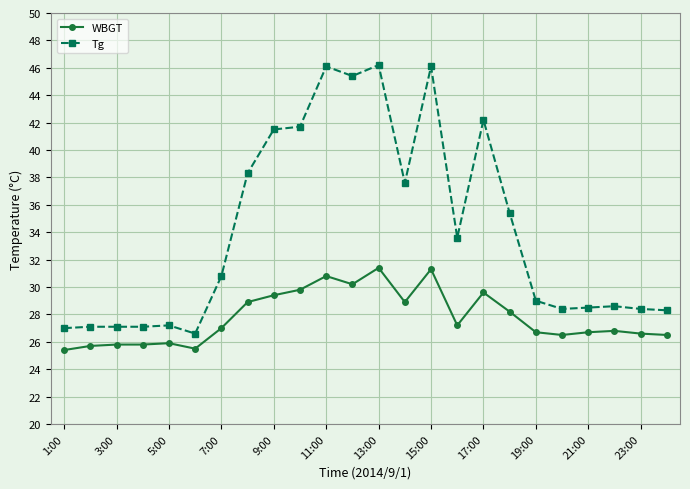

True or false: Tg and WBGT intersect in this chart.

False